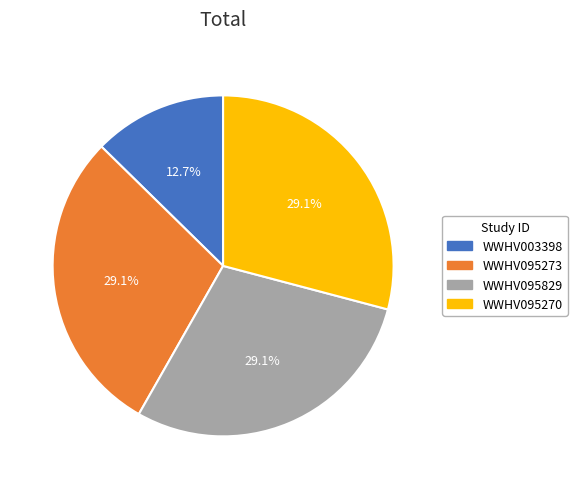

What is the total percentage of WWHV095829 and WWHV003398?

41.8%